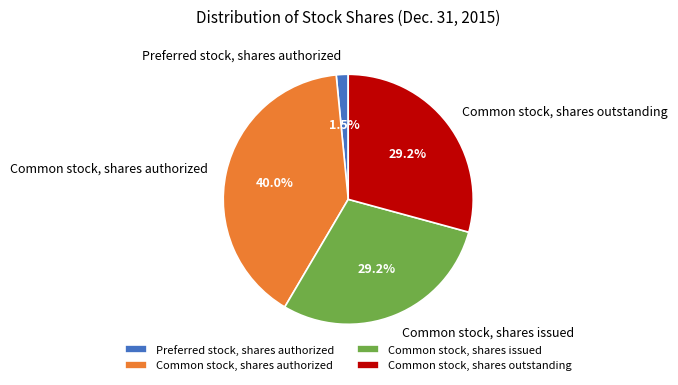

The Common stock, shares authorized slice represents 40% of the pie. True or false?

True